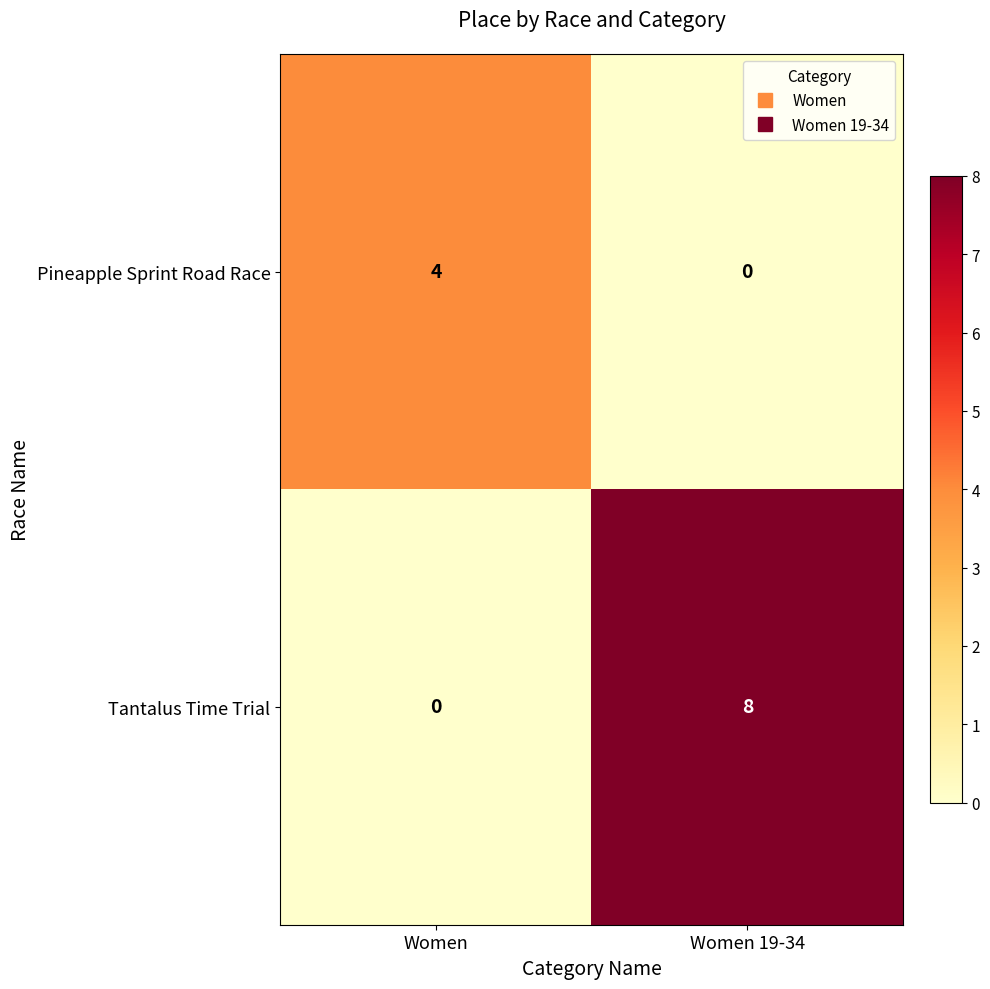

Count the number of categories in the chart.

2